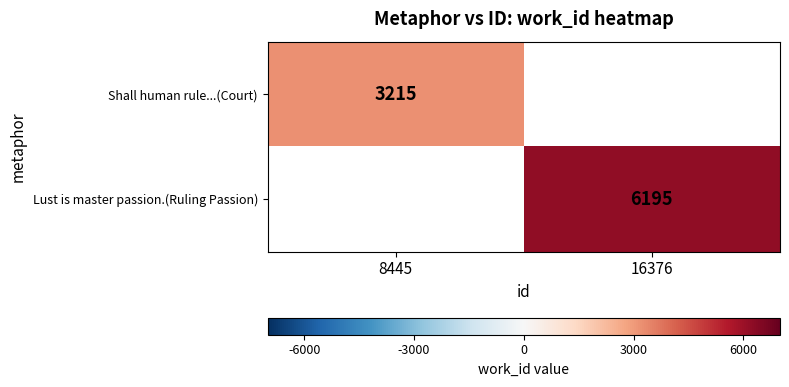

The Shall human rule...(Court) series shows 1017 at 8445. True or false?

False